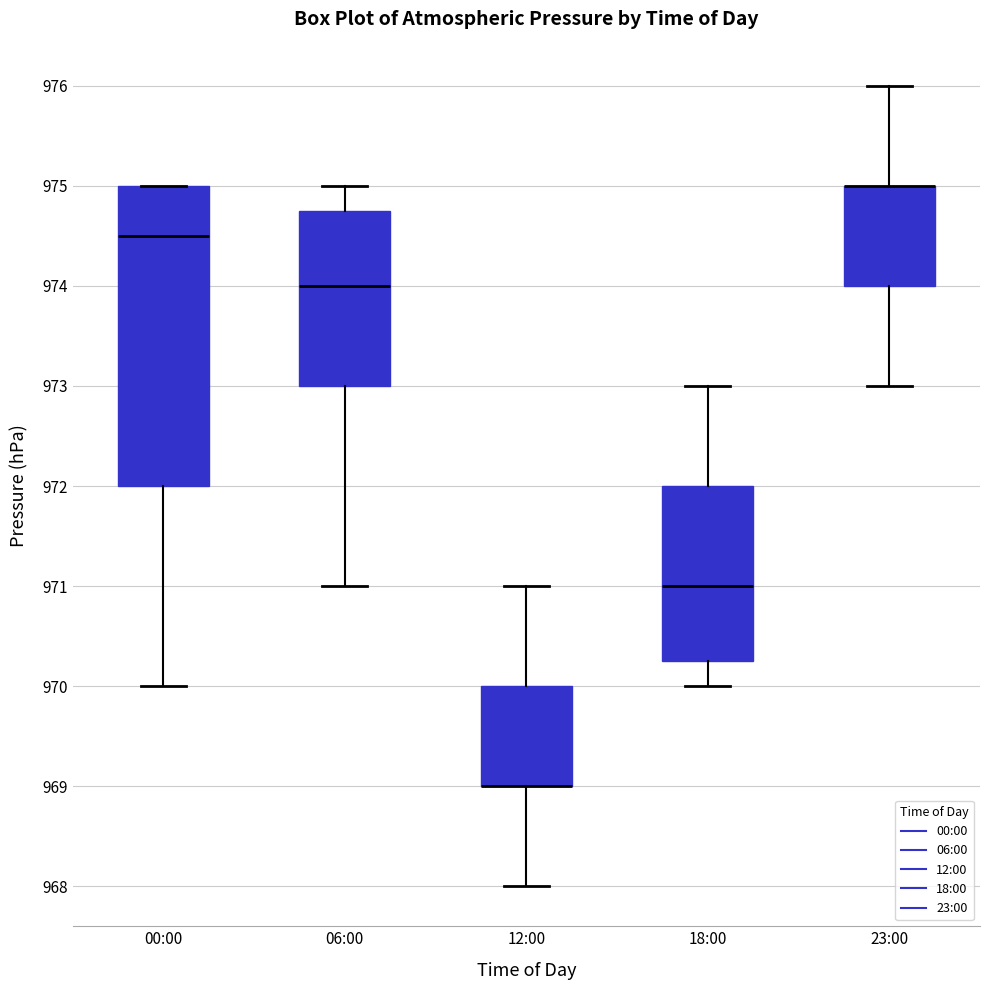

Reading left to right, transcribe this box plot: for each box, give where its median line is, the range the box spans, and where its two whiskers end, as read against the y-axis. The values are not printed on the chart, so give them approximately, as read against the axis.

00:00: median 974.5, box 972.0 to 975.0, whiskers 970.0 to 975.0
06:00: median 974.0, box 973.0 to 974.8, whiskers 971.0 to 975.0
12:00: median 969.0 (drawn on the box's lower edge), box 969.0 to 970.0, whiskers 968.0 to 971.0
18:00: median 971.0, box 970.3 to 972.0, whiskers 970.0 to 973.0
23:00: median 975.0 (drawn on the box's upper edge), box 974.0 to 975.0, whiskers 973.0 to 976.0